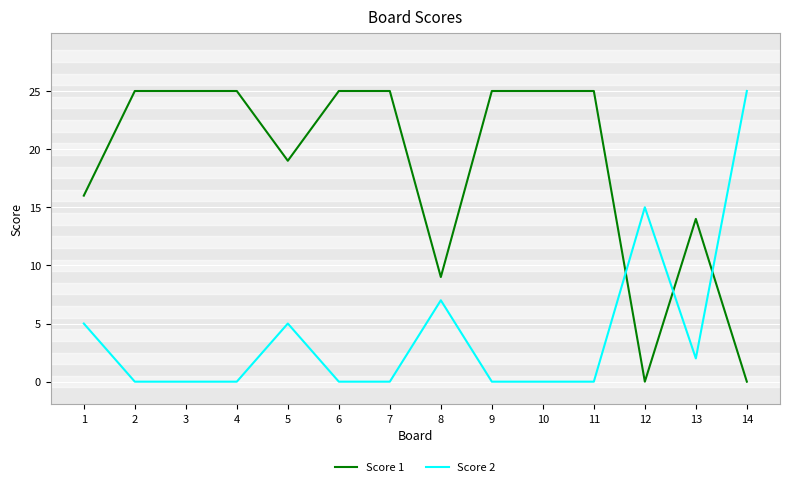

Between which two adjacent categories do Score 1 and Score 2 first intersect?

11 and 12